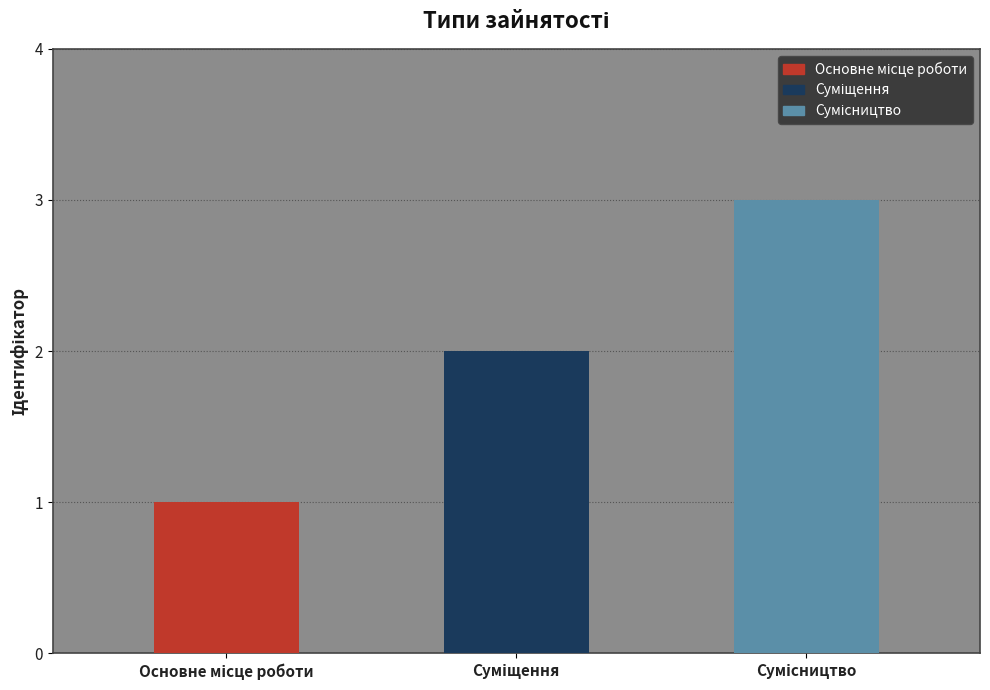

What position from the left is Основне місце роботи?

1